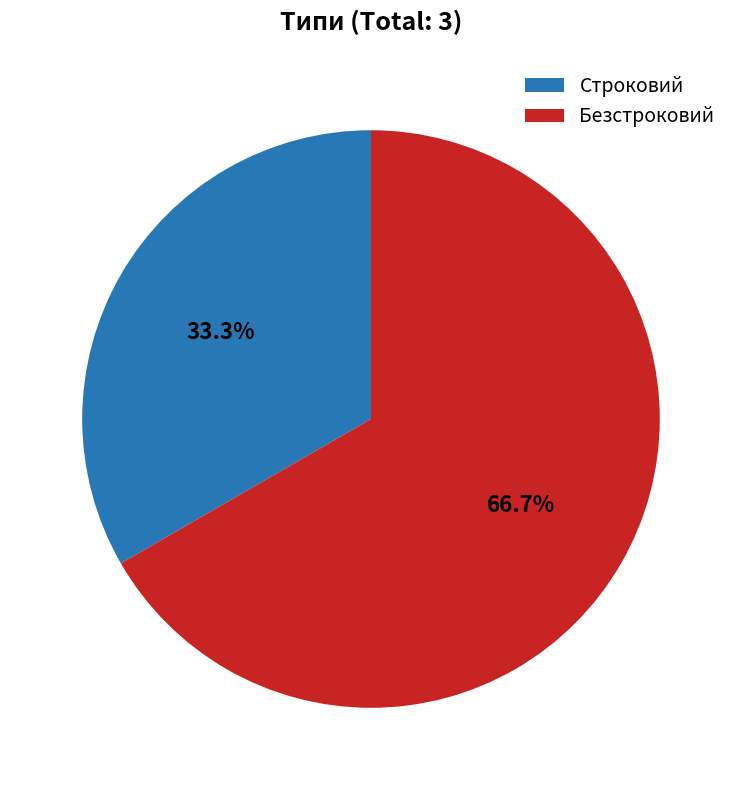

To the nearest percent, what percentage of the pie is Безстроковий?

67%